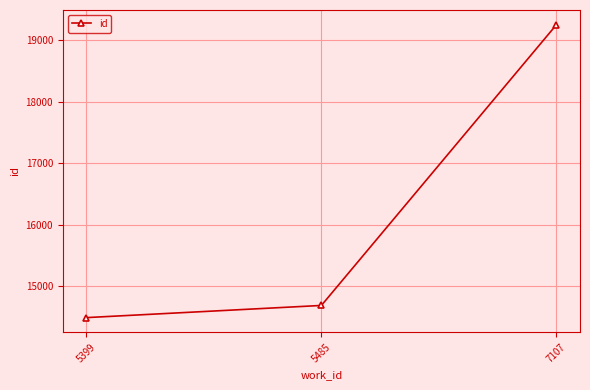

List the labels in order of value, smallest first.

5399, 5485, 7107